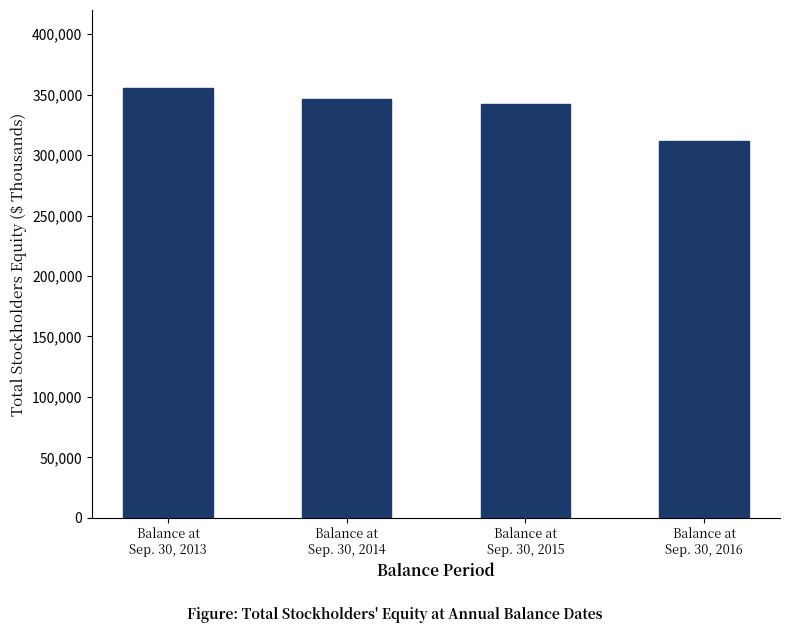

How many series are shown in this chart?

1